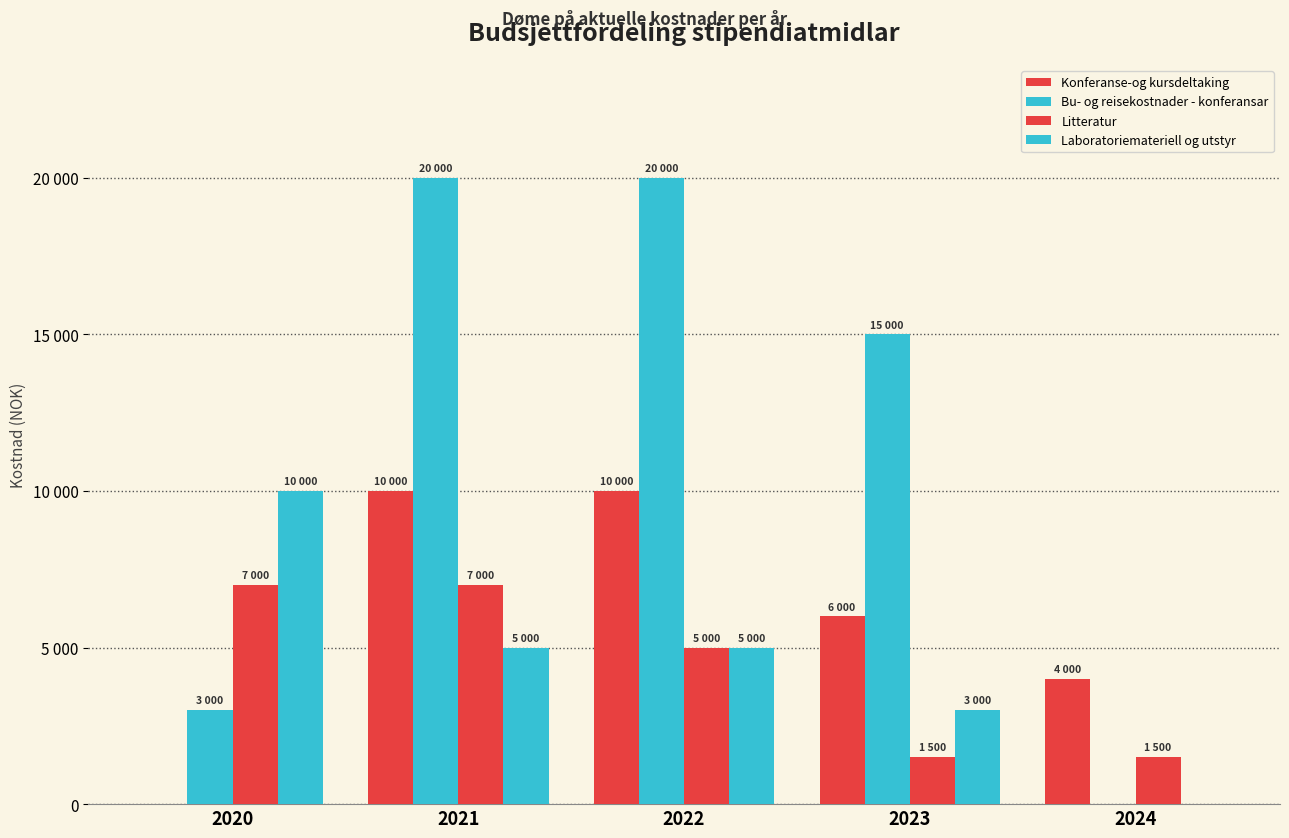

What is the value of the Bu- og reisekostnader - konferansar bar at the 4th from the left?

15000